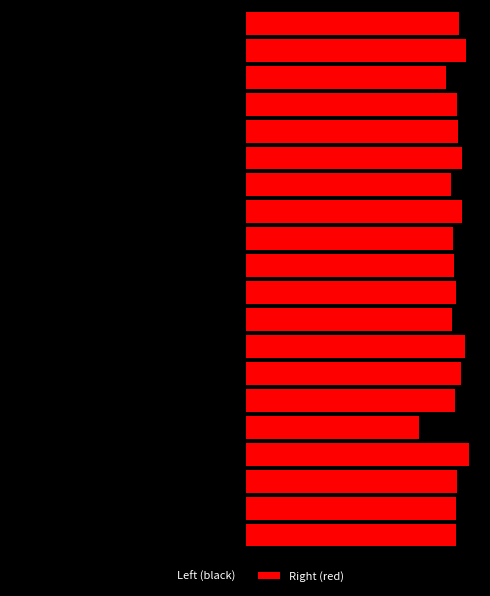

What is the value of the Left (black) bar at the 17th from the left?

-100.0